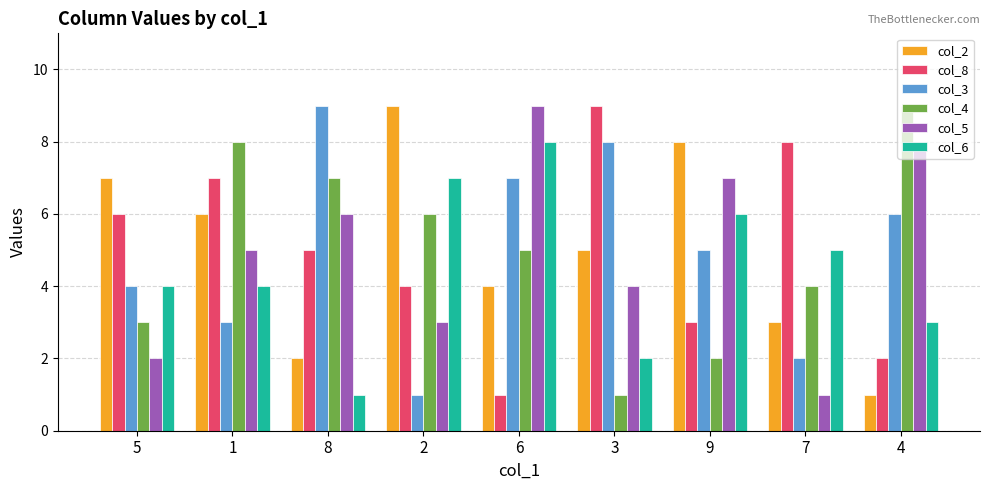

What is the difference between the maximum and minimum values in the col_4 series?

8